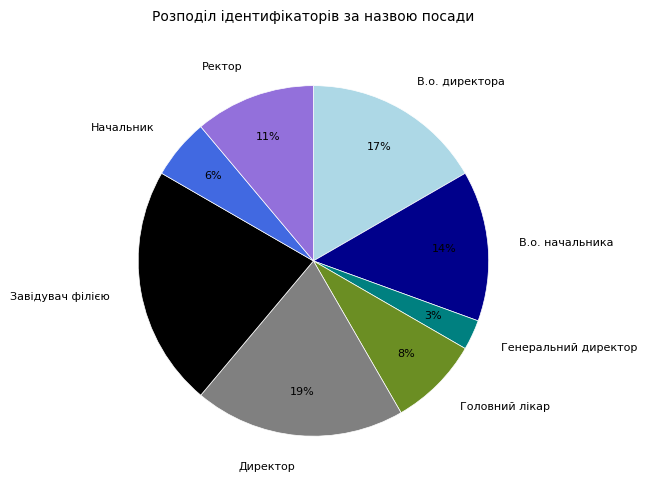

Count the number of slices in the pie.

8